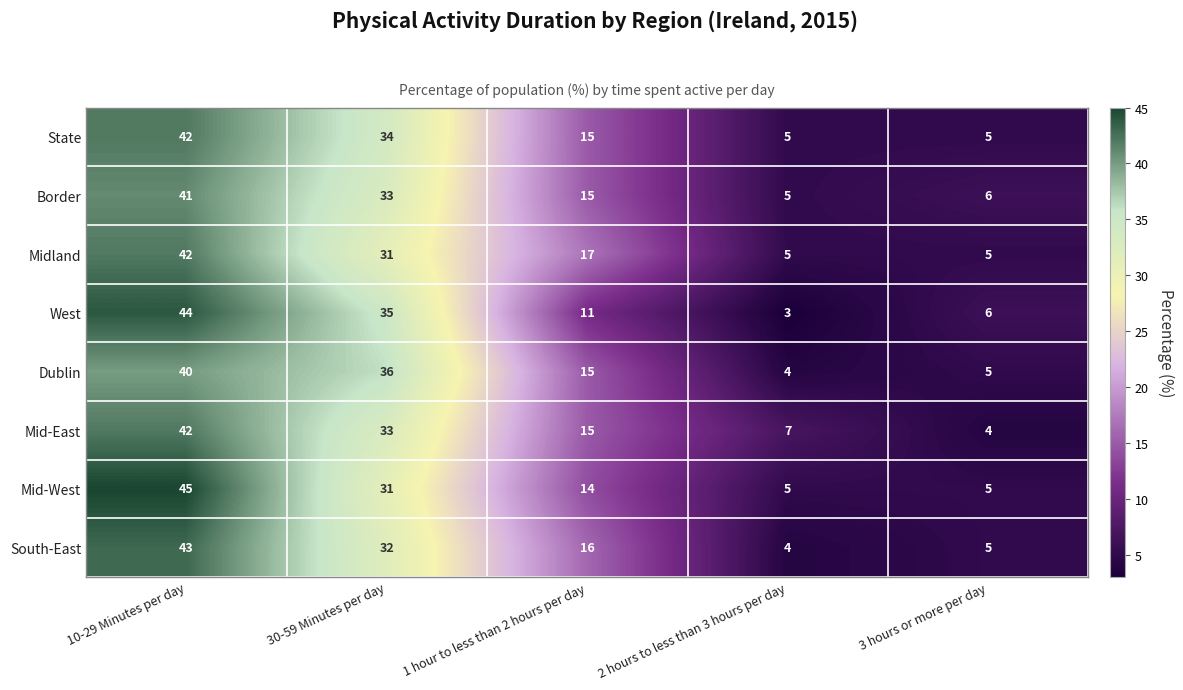

How many categories are shown in the chart?

5